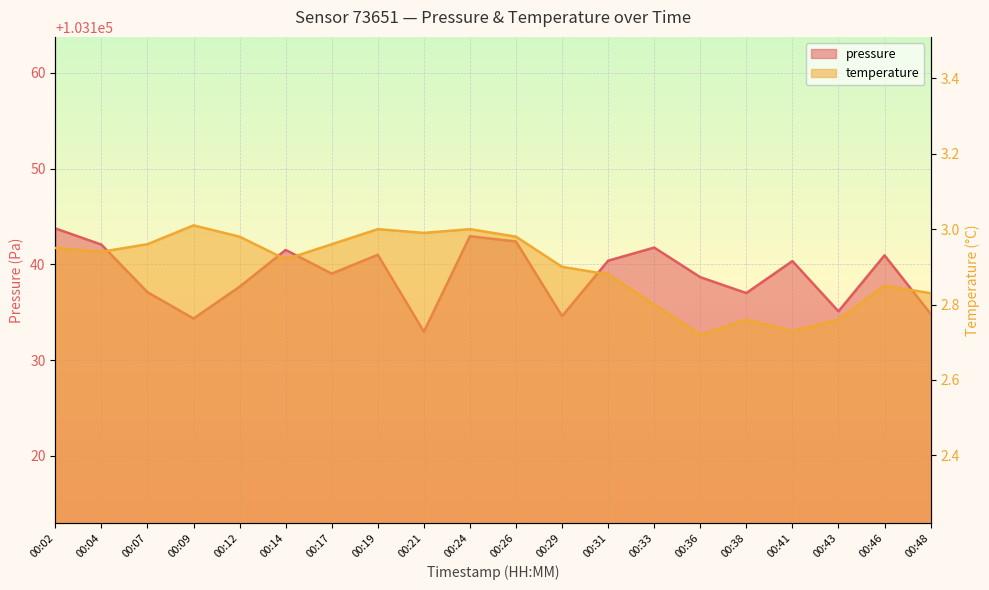

At which category does temperature reach its first local valley?

00:04